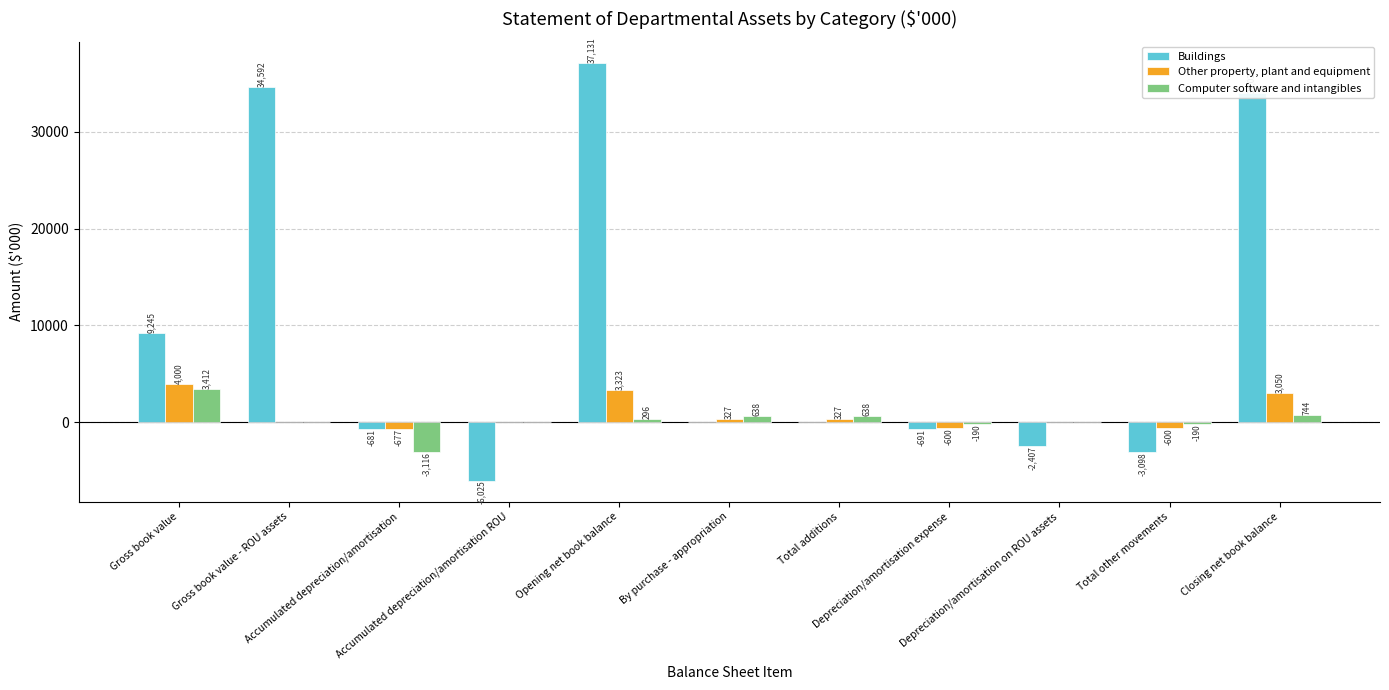

The value of Buildings at Total other movements is -3098. True or false?

True